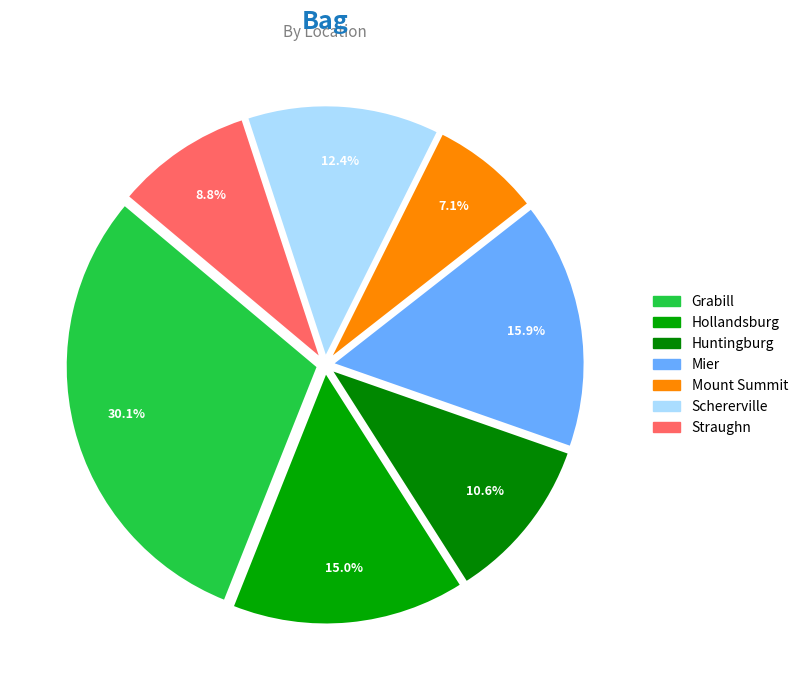

Which slice is the largest?

Grabill